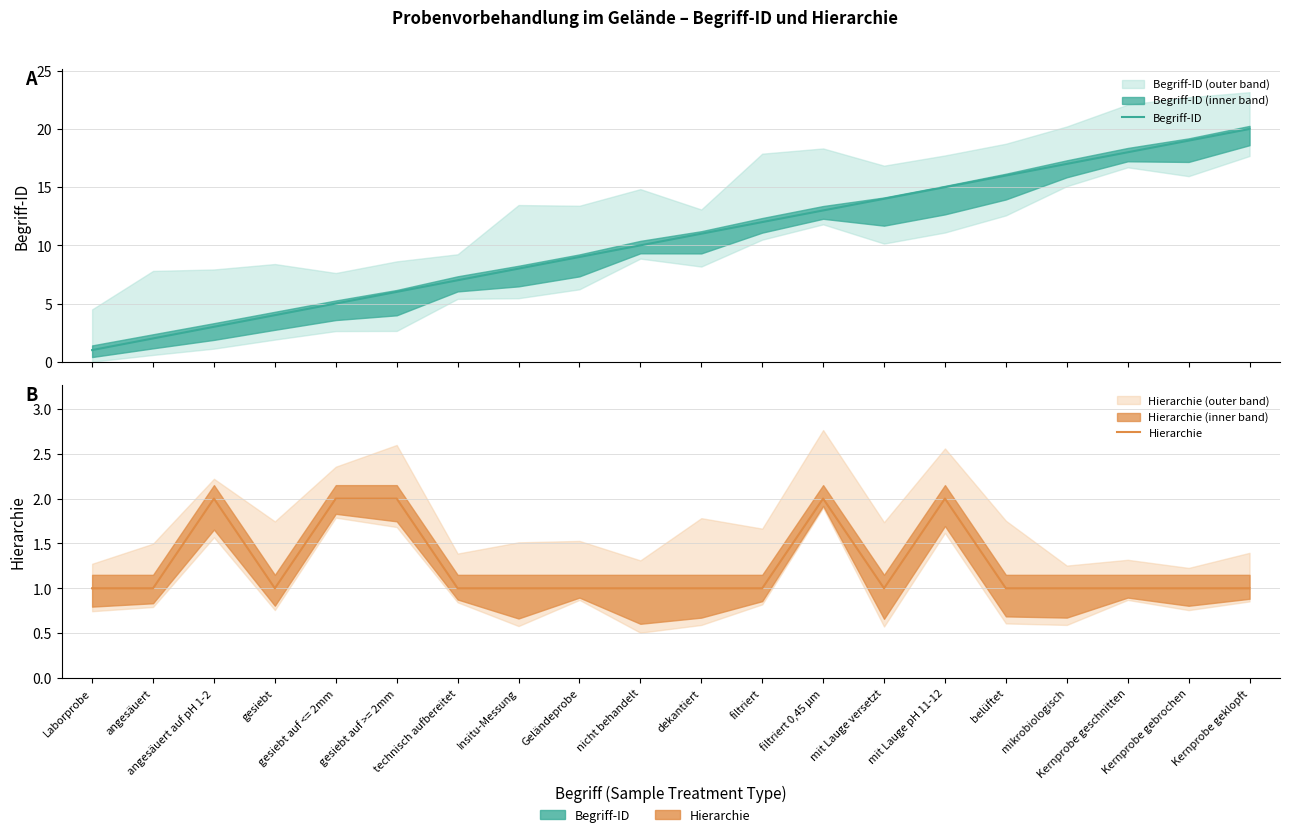

What are all the series names shown in the legend?

Begriff-ID, Hierarchie